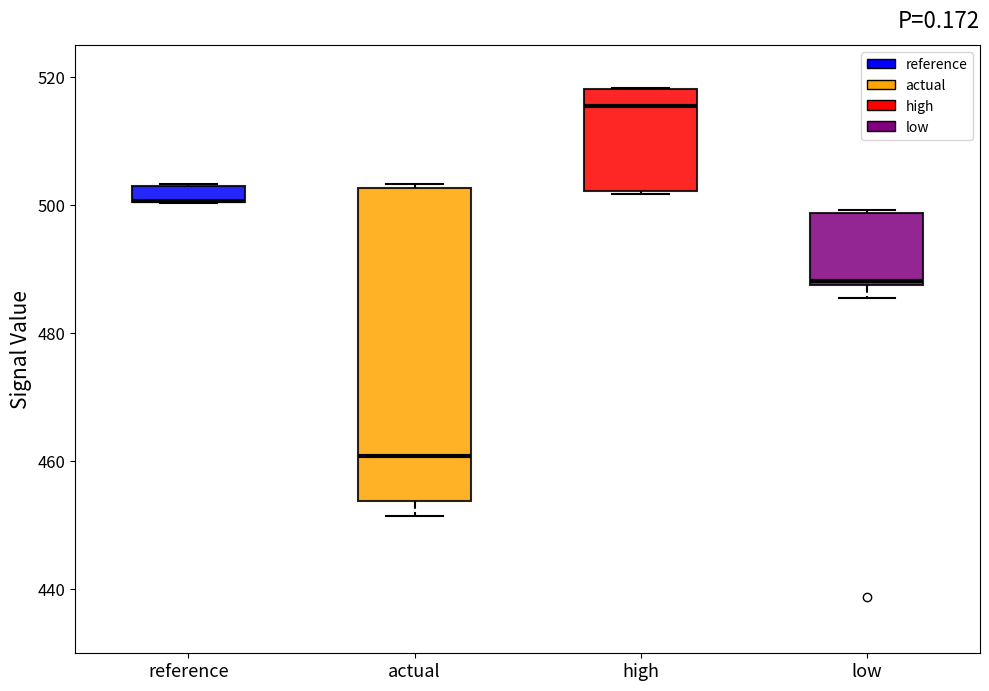

Which box is the tallest, from its lower edge to its upper edge?

actual